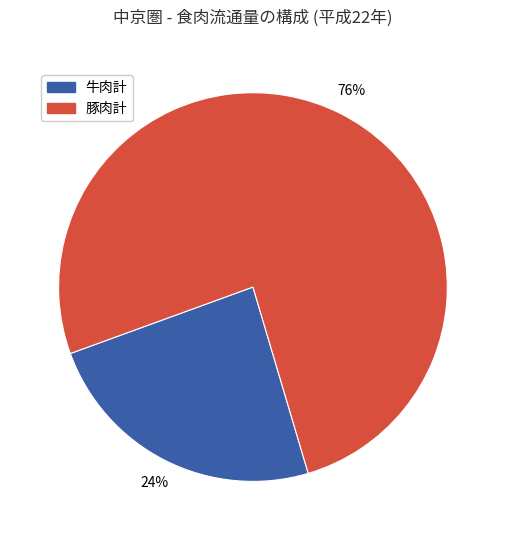

Do 豚肉計 and 牛肉計 together represent more than half of the pie?

Yes